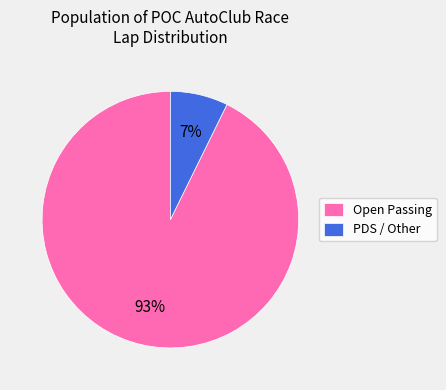

Which slice is the smallest?

PDS / Other